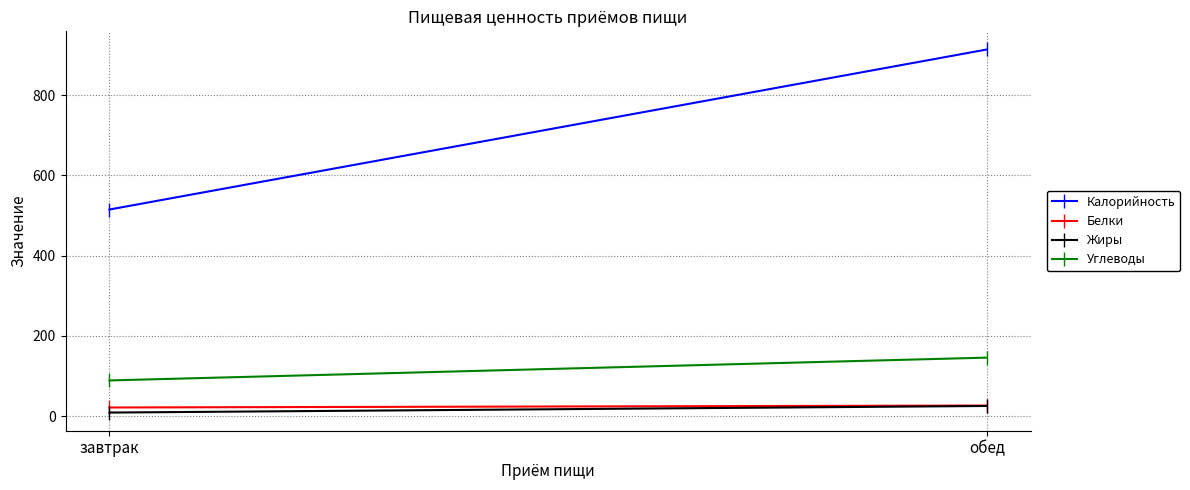

At which category does the chart reach its minimum across all series?

завтрак